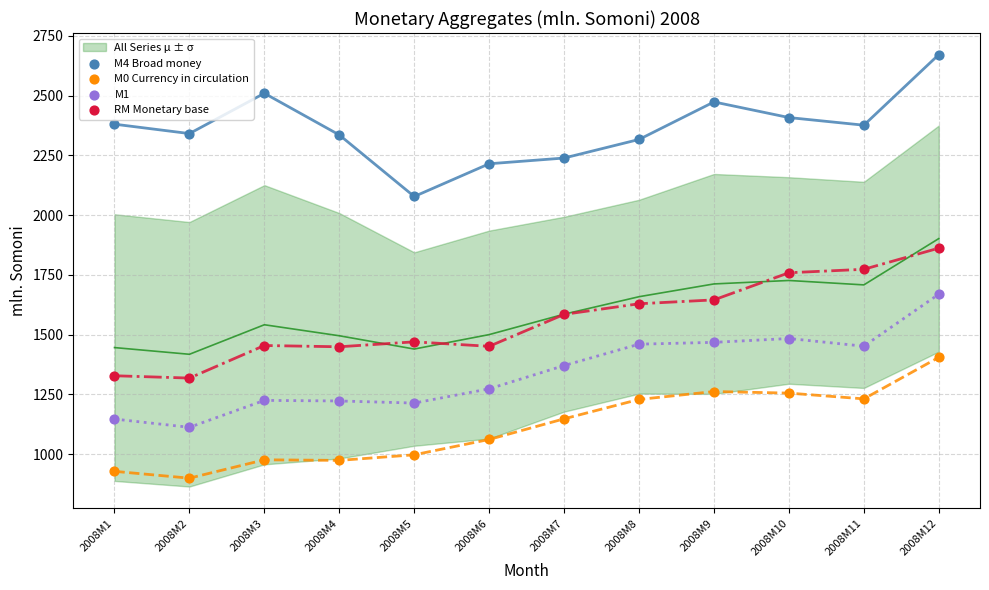

Across all data points, what is the range of X values (max minus min)?

11.0